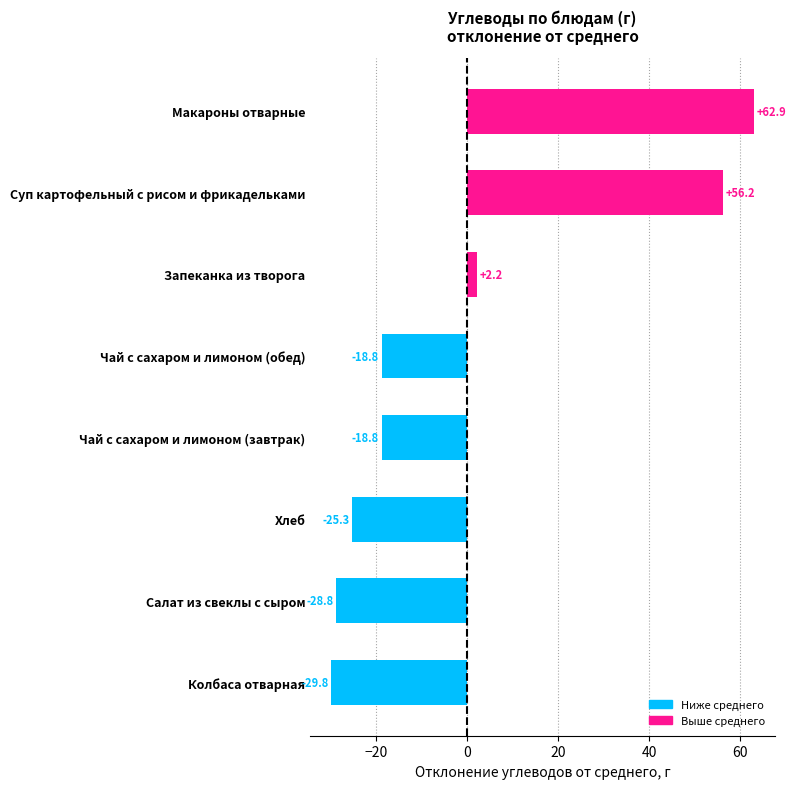

How many bars are there in total?

8